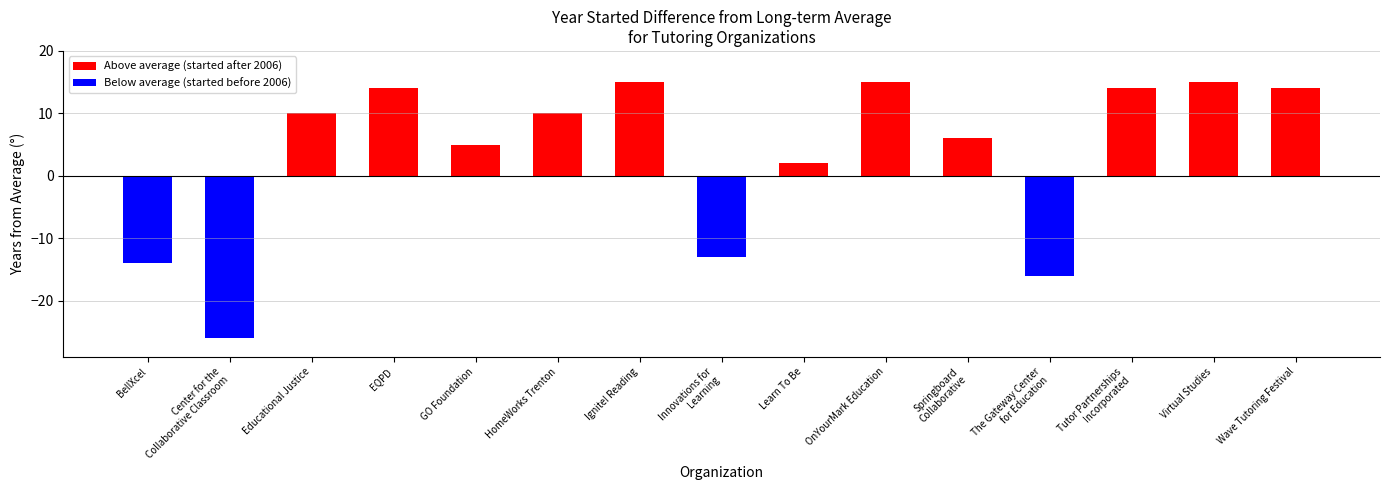

Which category has the highest value across all series?

Ignite! Reading